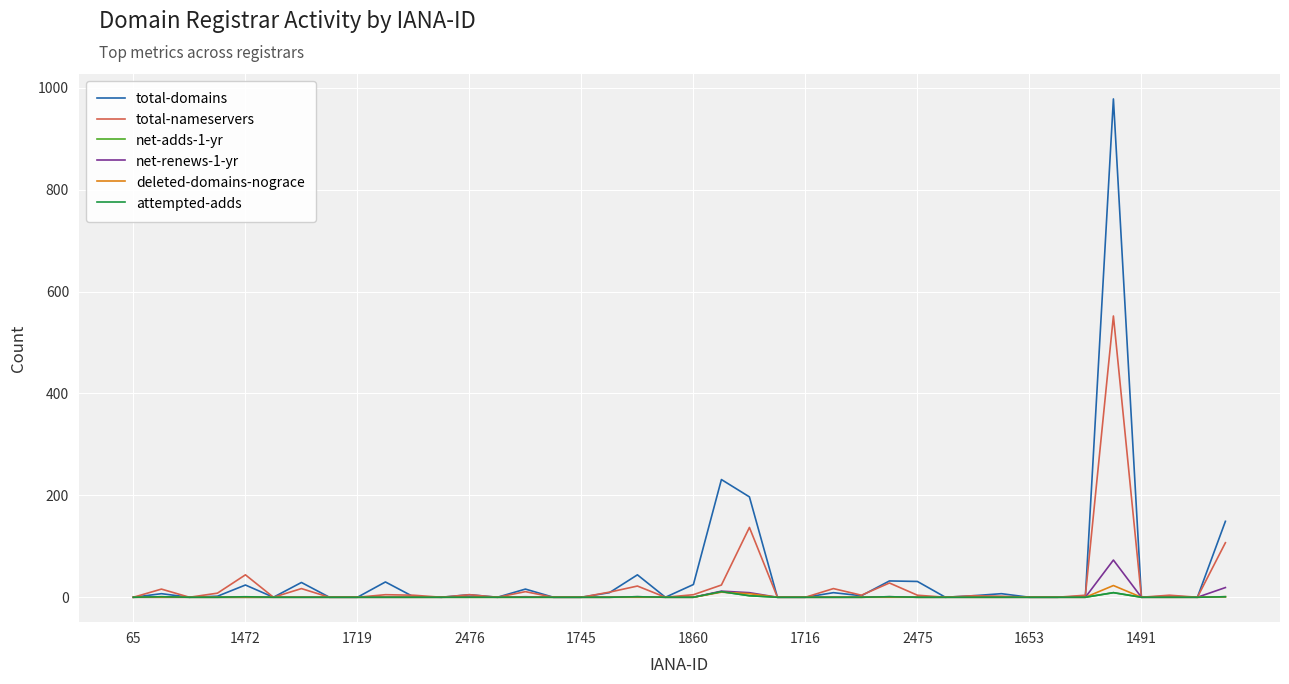

True or false: attempted-adds has more than 0 points higher than both neighbors.

True